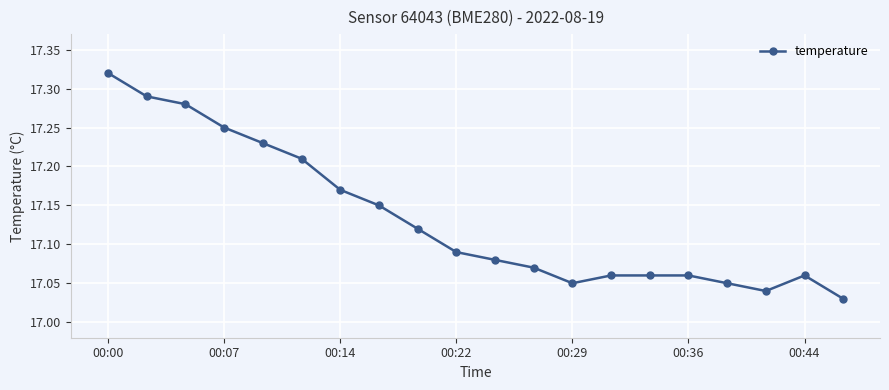

What is the sum of all values?

342.7